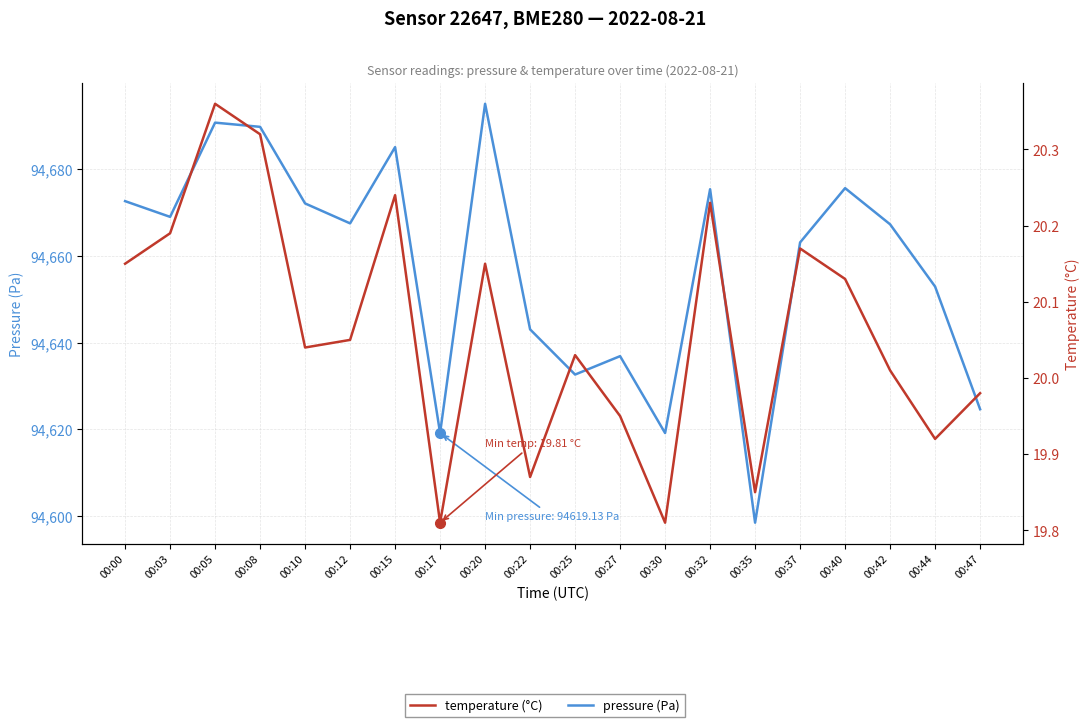

Which series changed the most between 00:35 and 00:47?

pressure (Pa)